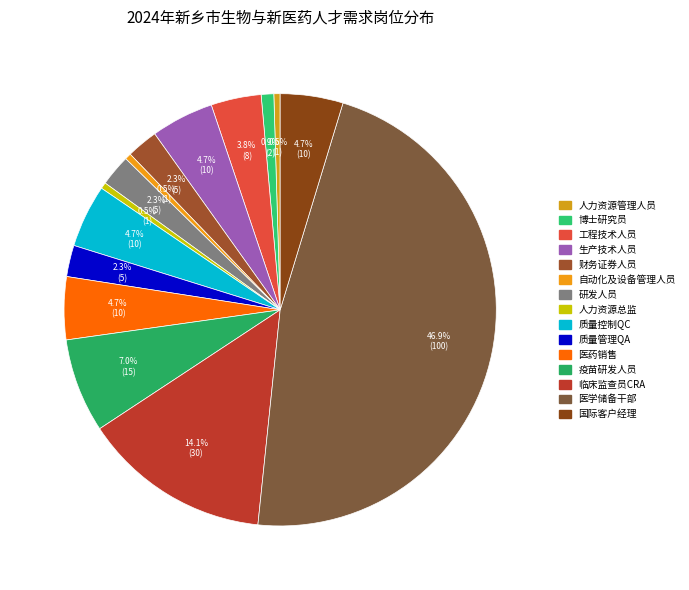

Do 人力资源总监 and 人力资源管理人员 together represent more than half of the pie?

No